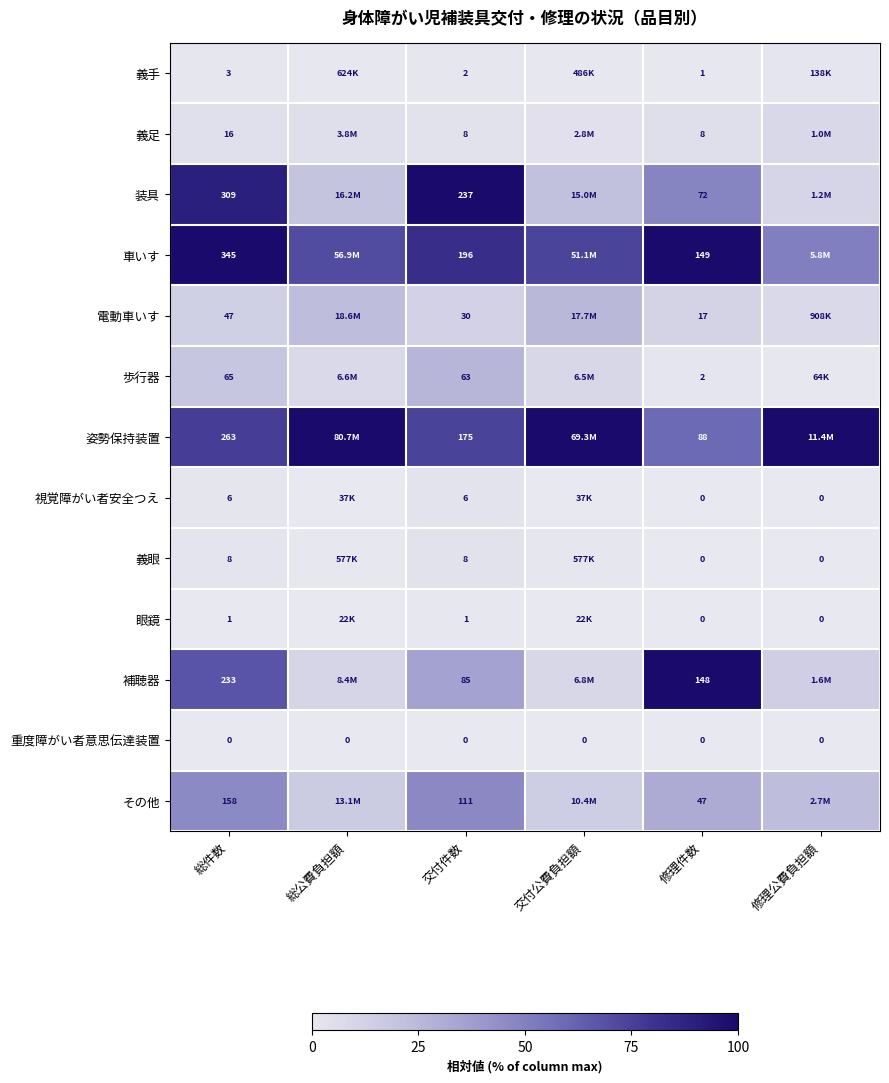

Between 総件数 and 交付件数, which series saw the biggest shift?

車いす